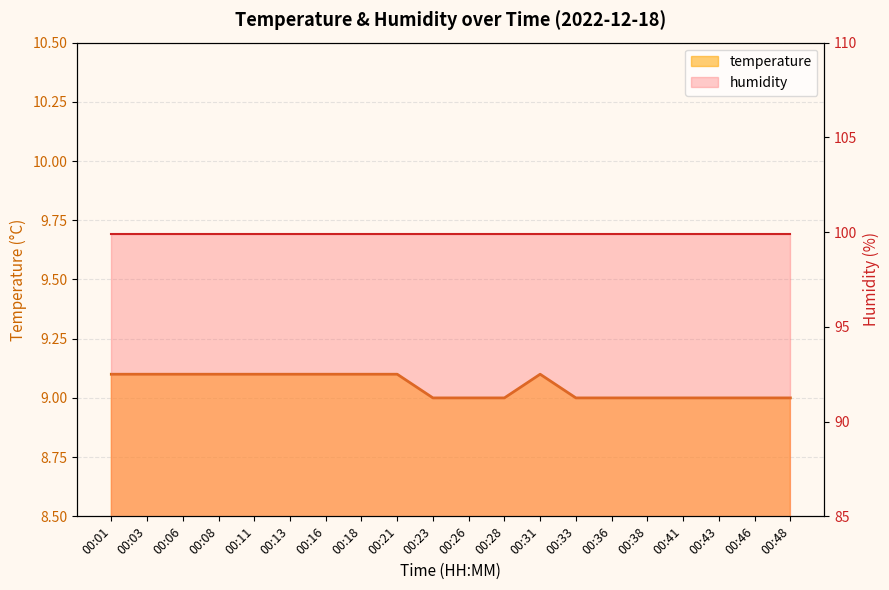

What is the change in value from 00:31 to 00:48?

-0.1